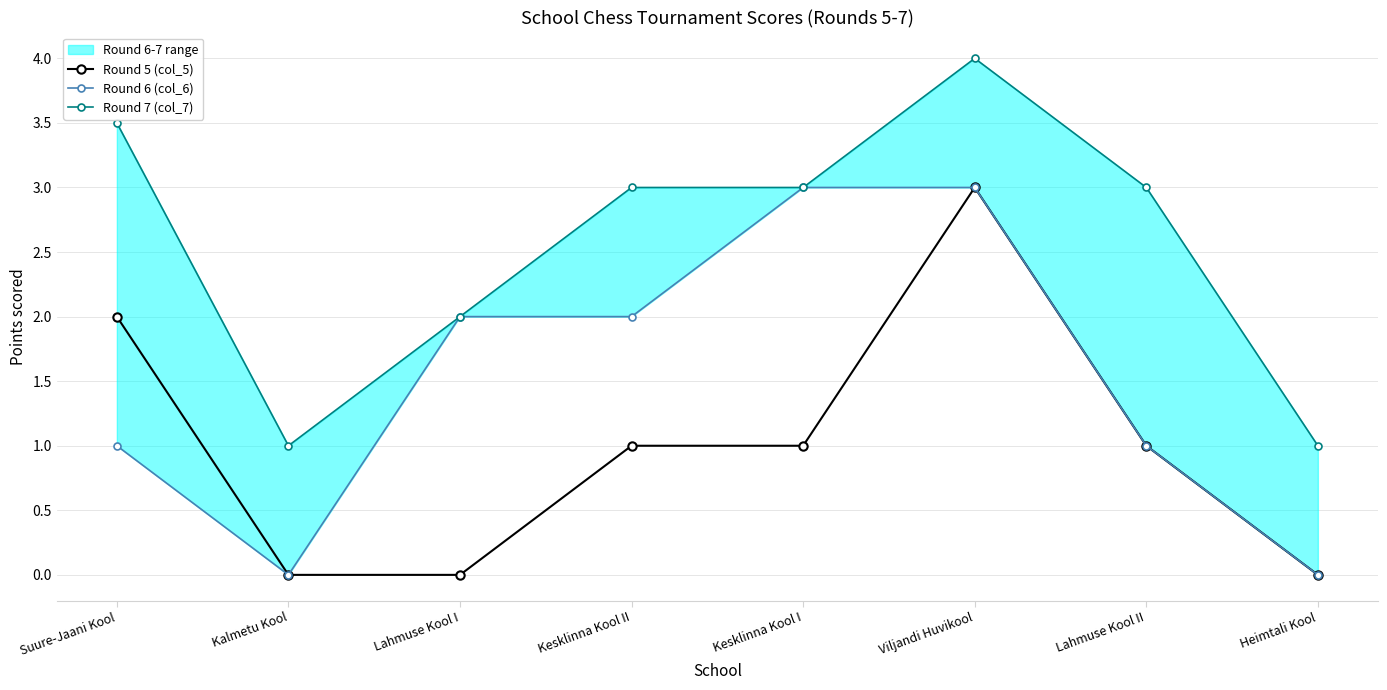

What is the value of the Round 5 (col_5) point at the 6th from the left?

3